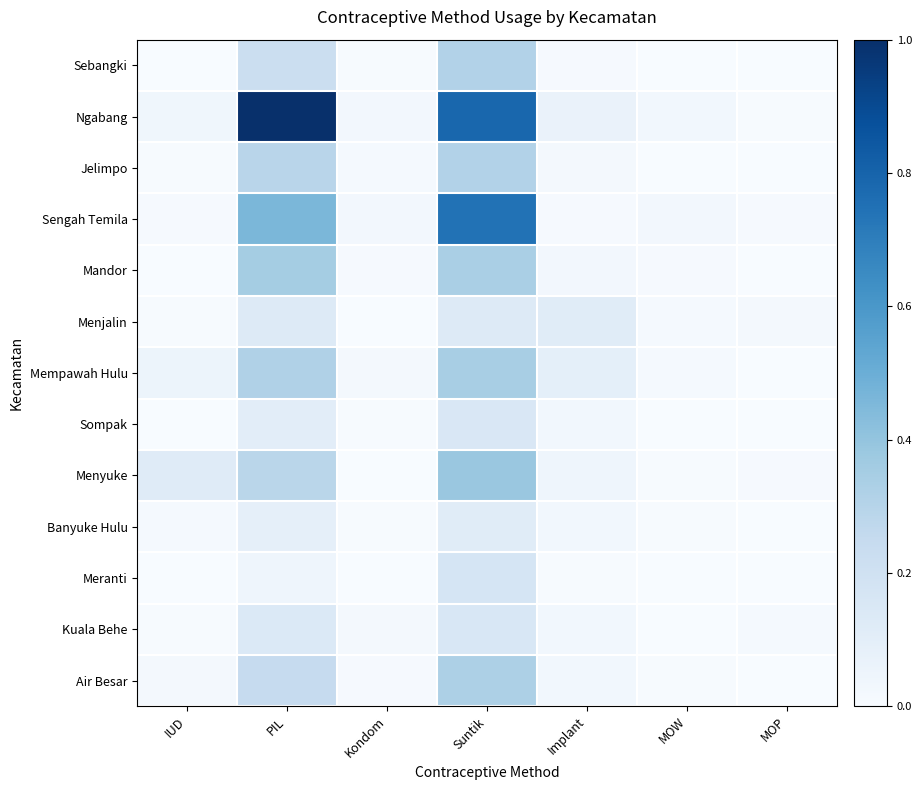

Reading left to right, what are all the values shown in this chart?

Sebangki: IUD=0.0	PIL=0.2	Kondom=0.0	Suntik=0.3	Implant=0.0	MOW=0.0	MOP=0.0
Ngabang: IUD=0.0	PIL=1.0	Kondom=0.0	Suntik=0.8	Implant=0.1	MOW=0.0	MOP=0.0
Jelimpo: IUD=0.0	PIL=0.3	Kondom=0.0	Suntik=0.3	Implant=0.0	MOW=0.0	MOP=0.0
Sengah Temila: IUD=0.0	PIL=0.5	Kondom=0.0	Suntik=0.7	Implant=0.0	MOW=0.0	MOP=0.0
Mandor: IUD=0.0	PIL=0.4	Kondom=0.0	Suntik=0.3	Implant=0.0	MOW=0.0	MOP=0.0
Menjalin: IUD=0.0	PIL=0.1	Kondom=0.0	Suntik=0.1	Implant=0.1	MOW=0.0	MOP=0.0
Mempawah Hulu: IUD=0.1	PIL=0.3	Kondom=0.0	Suntik=0.3	Implant=0.1	MOW=0.0	MOP=0.0
Sompak: IUD=0.0	PIL=0.1	Kondom=0.0	Suntik=0.1	Implant=0.0	MOW=0.0	MOP=0.0
Menyuke: IUD=0.1	PIL=0.3	Kondom=0.0	Suntik=0.4	Implant=0.0	MOW=0.0	MOP=0.0
Banyuke Hulu: IUD=0.0	PIL=0.1	Kondom=0.0	Suntik=0.1	Implant=0.0	MOW=0.0	MOP=0.0
Meranti: IUD=0.0	PIL=0.0	Kondom=0.0	Suntik=0.2	Implant=0.0	MOW=0.0	MOP=0.0
Kuala Behe: IUD=0.0	PIL=0.1	Kondom=0.0	Suntik=0.2	Implant=0.0	MOW=0.0	MOP=0.0
Air Besar: IUD=0.0	PIL=0.2	Kondom=0.0	Suntik=0.3	Implant=0.0	MOW=0.0	MOP=0.0